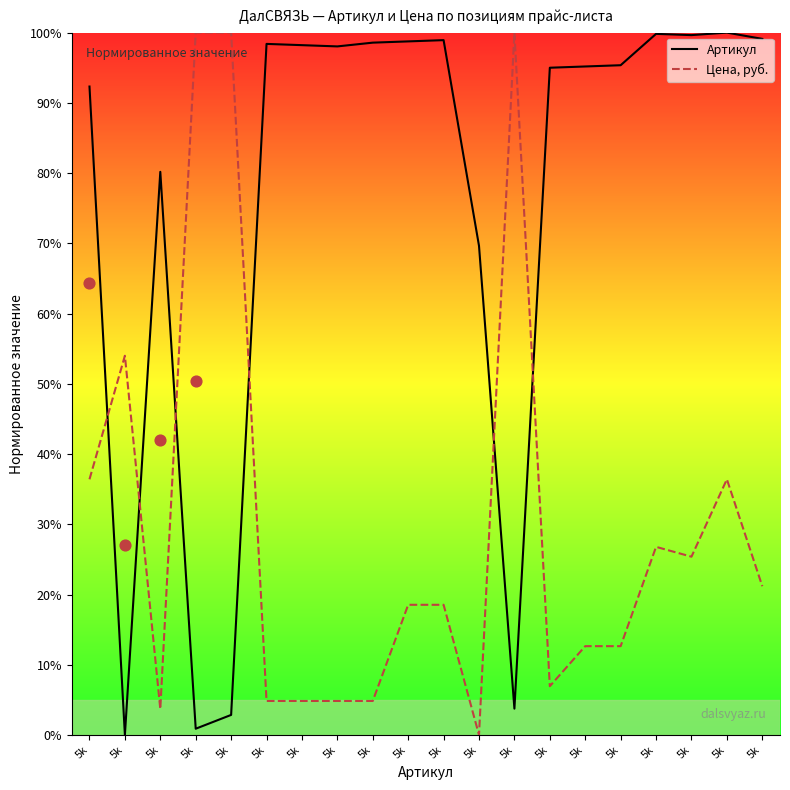

Which series has the largest Y range (max minus min)?

Артикул